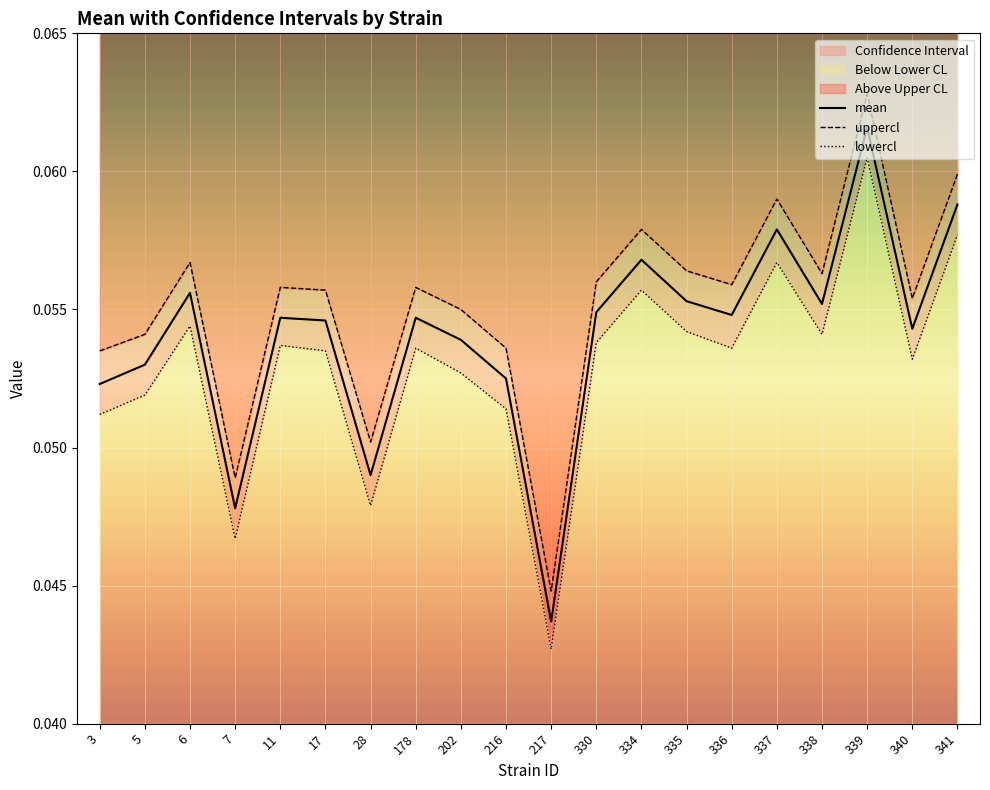

At which category is the sum across all series the highest?

339